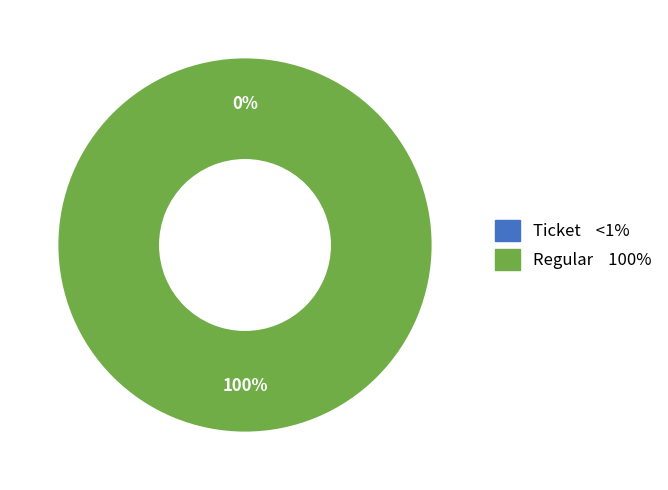

To the nearest percent, what is the combined percentage of Regular and Ticket?

100%